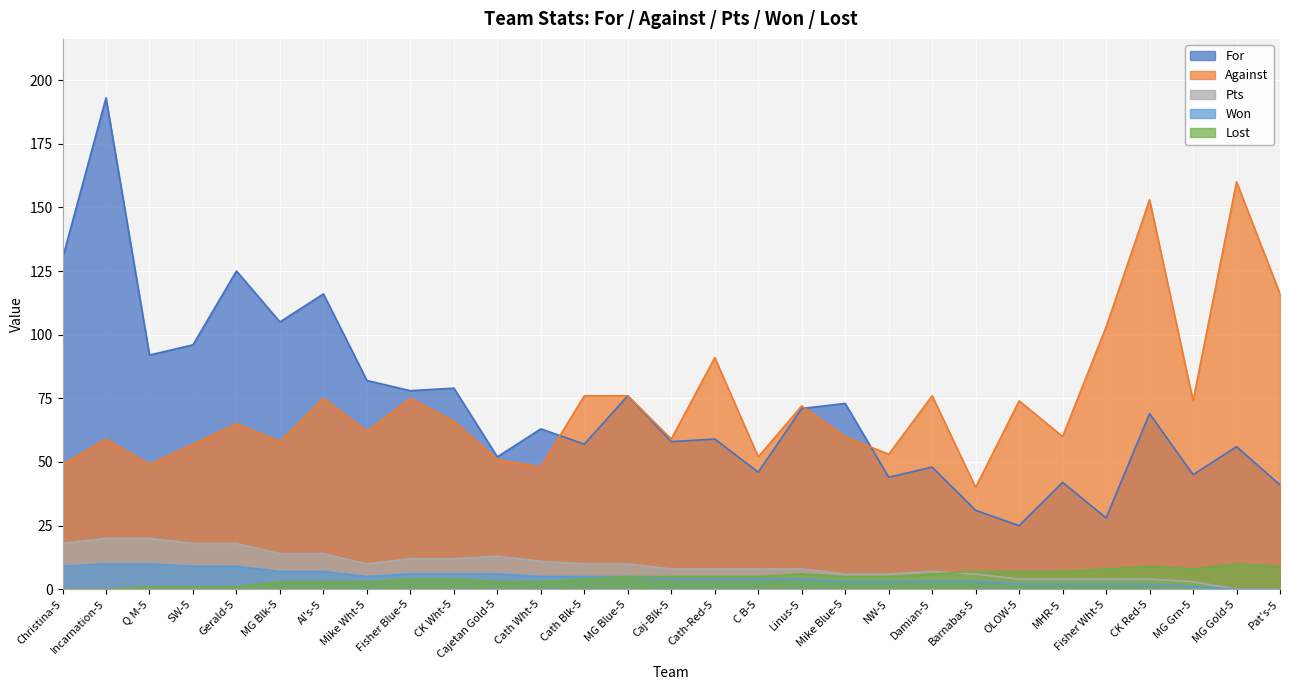

How many lines are shown in the chart?

5